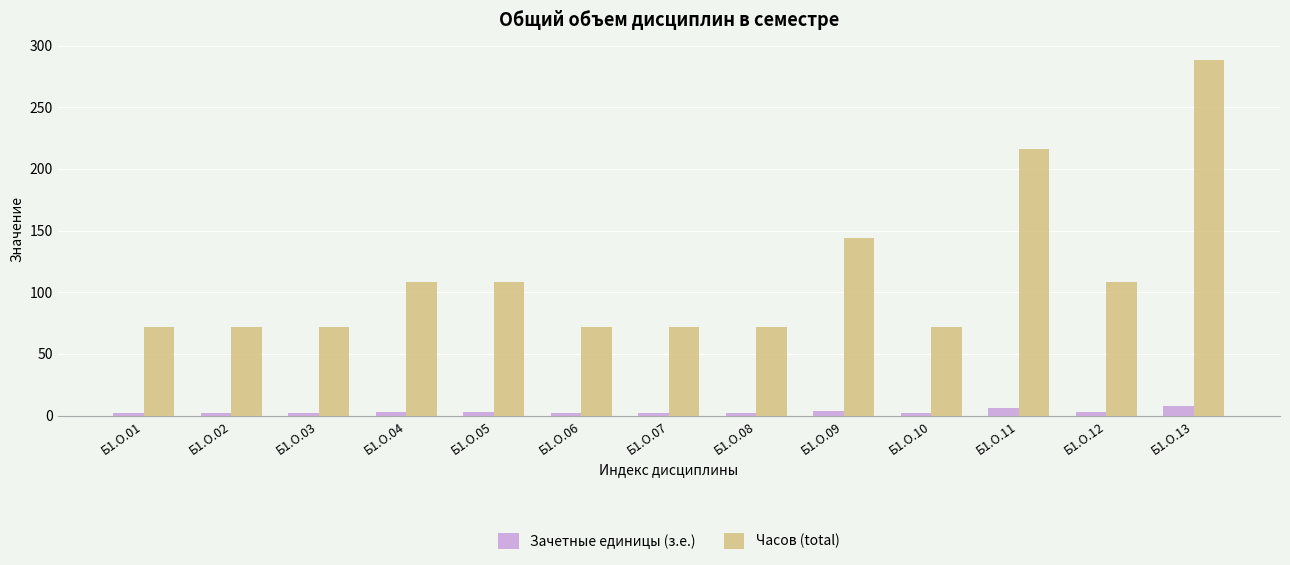

Which series has the widest spread of values?

Часов (total)